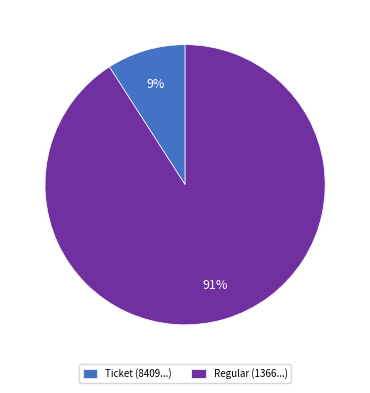

Does Ticket (8409...) represent more than half of the total?

No